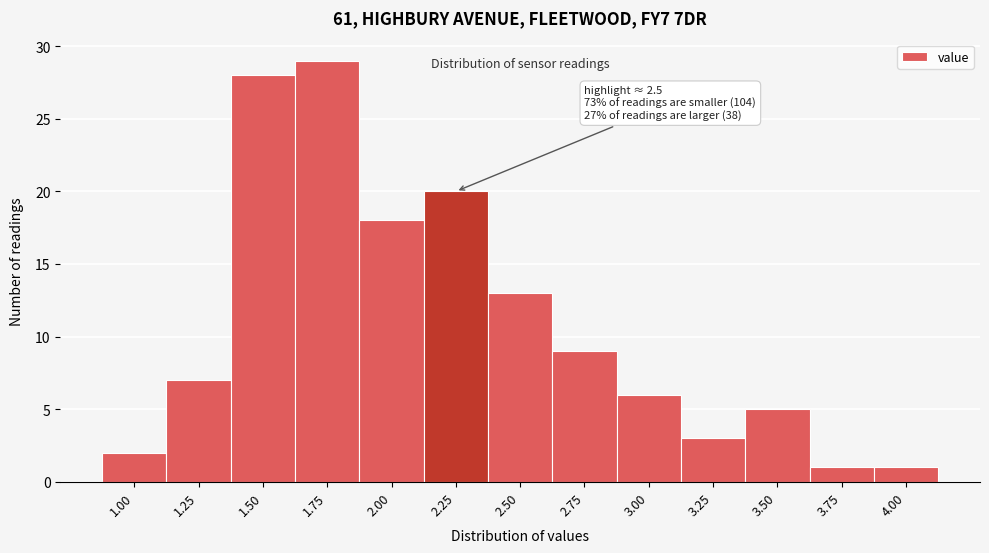

Reading left to right, extract all data points from this chart.

1.00=2	1.25=7	1.50=28	1.75=29	2.00=18	2.25=20	2.50=13	2.75=9	3.00=6	3.25=3	3.50=5	3.75=1	4.00=1